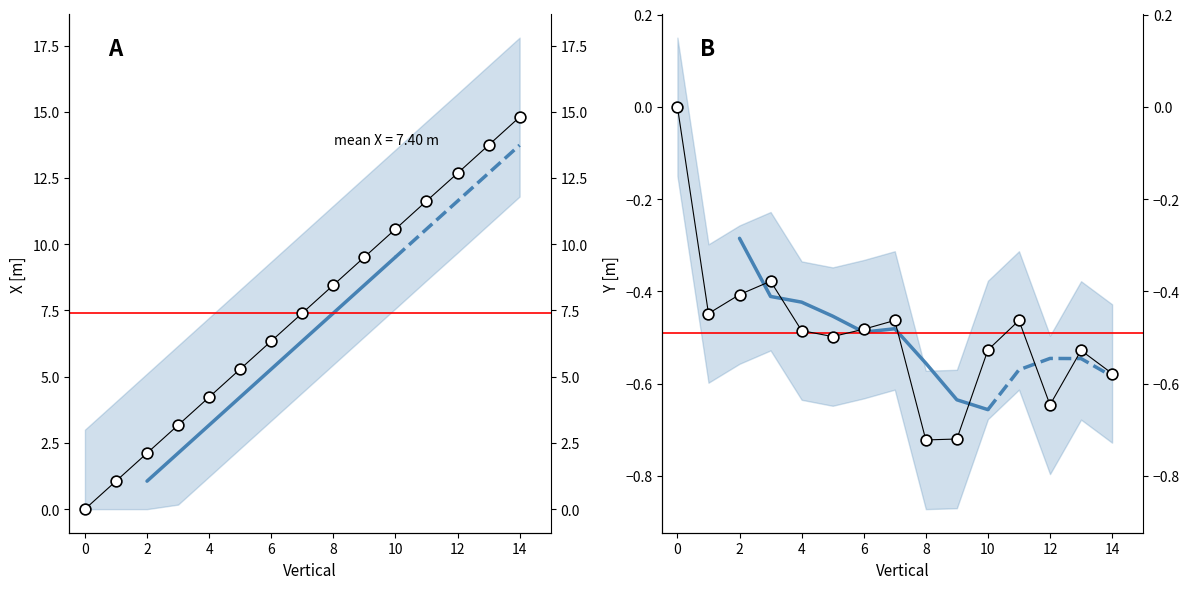

Which series reaches the minimum Y coordinate?

Y [m]